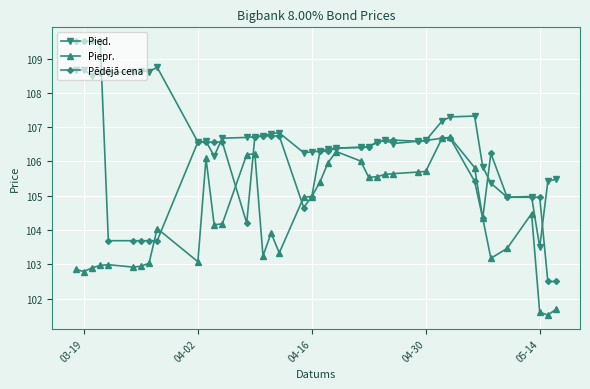

How many data points in Pēdējā cena are above 106?

25